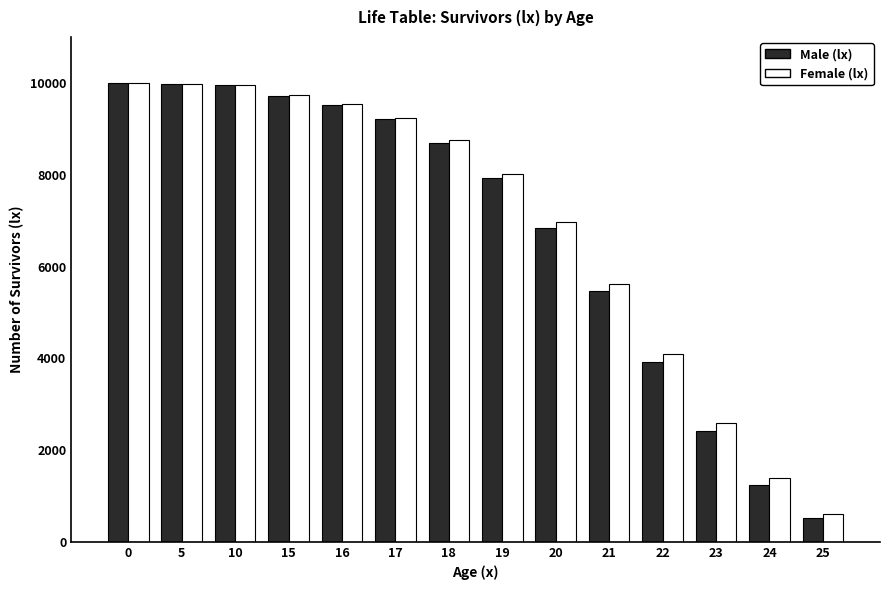

Read the Female (lx) value at 0.

10000.0